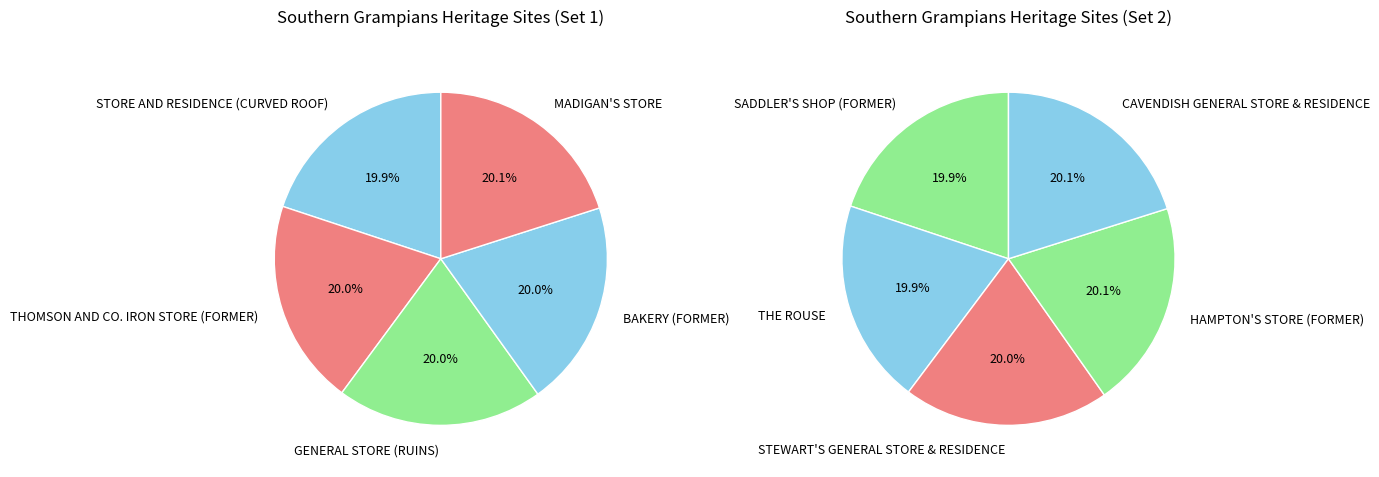

Do SADDLER'S SHOP (FORMER) and CAVENDISH GENERAL STORE & RESIDENCE together represent more than half of the pie?

No